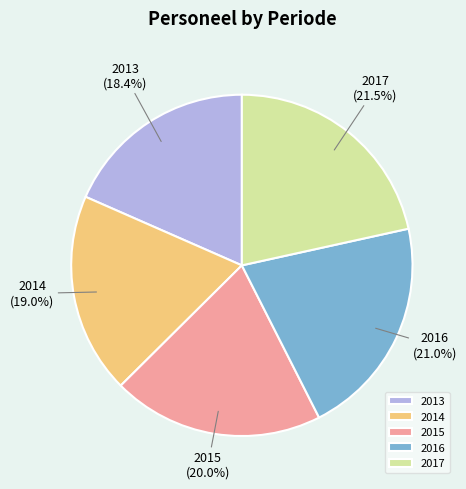

To the nearest percent, what percentage of the pie is 2014?

19%